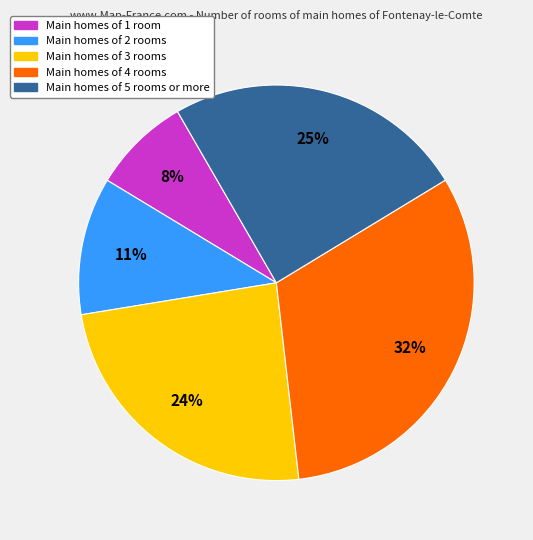

Count the number of slices in the pie.

5